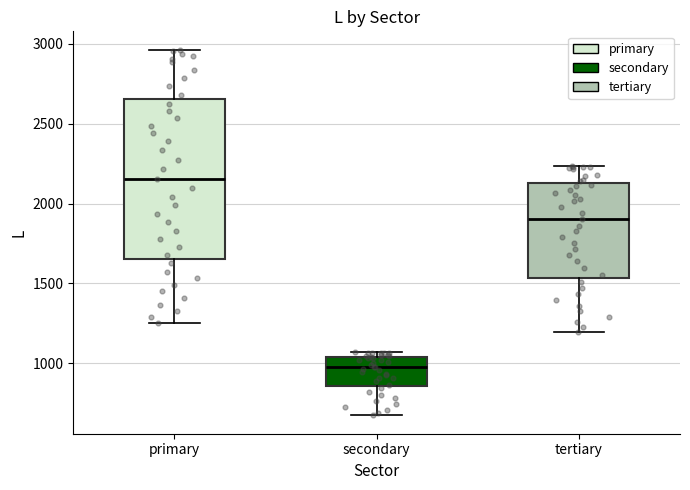

Comparing the boxes themselves (not the whiskers), which one is the tallest?

primary